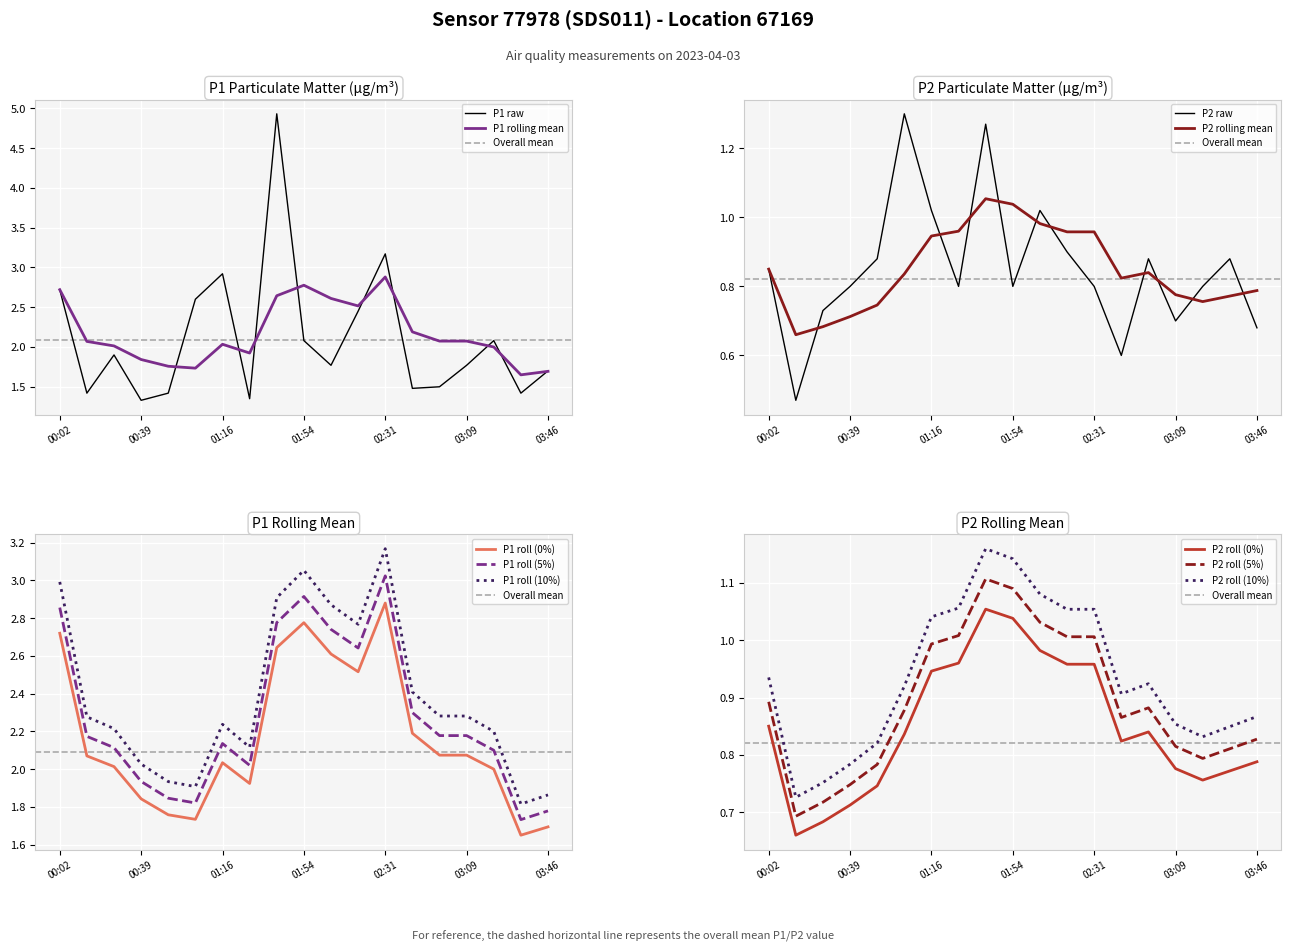

The value of P2 at P2 is 0.1. True or false?

False